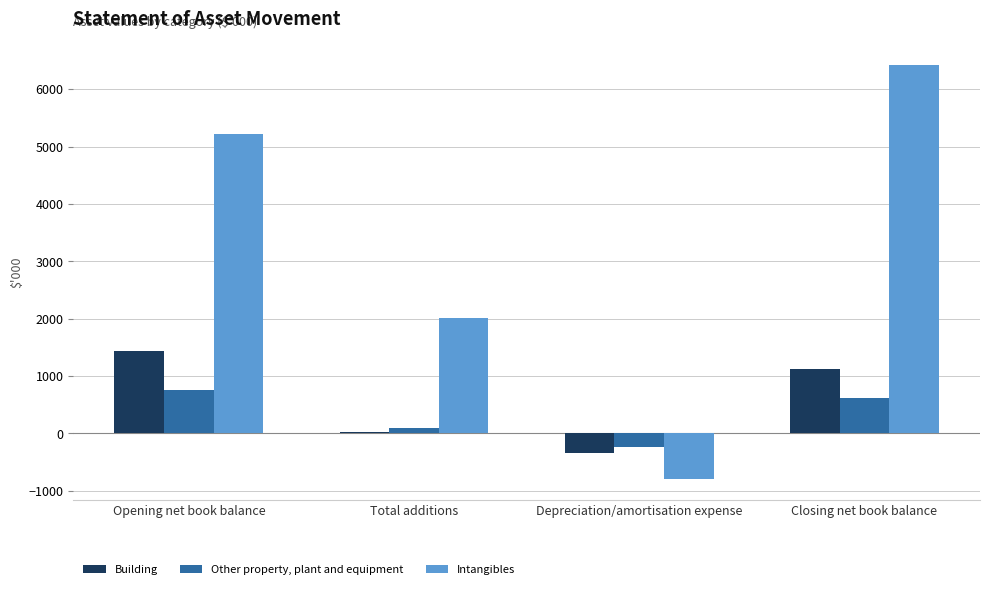

Reading left to right, transcribe all the data shown in this chart.

Building: Opening net book balance=1444	Total additions=25	Depreciation/amortisation expense=-350	Closing net book balance=1119
Other property, plant and equipment: Opening net book balance=761	Total additions=100	Depreciation/amortisation expense=-245	Closing net book balance=616
Intangibles: Opening net book balance=5211	Total additions=2010	Depreciation/amortisation expense=-797	Closing net book balance=6424